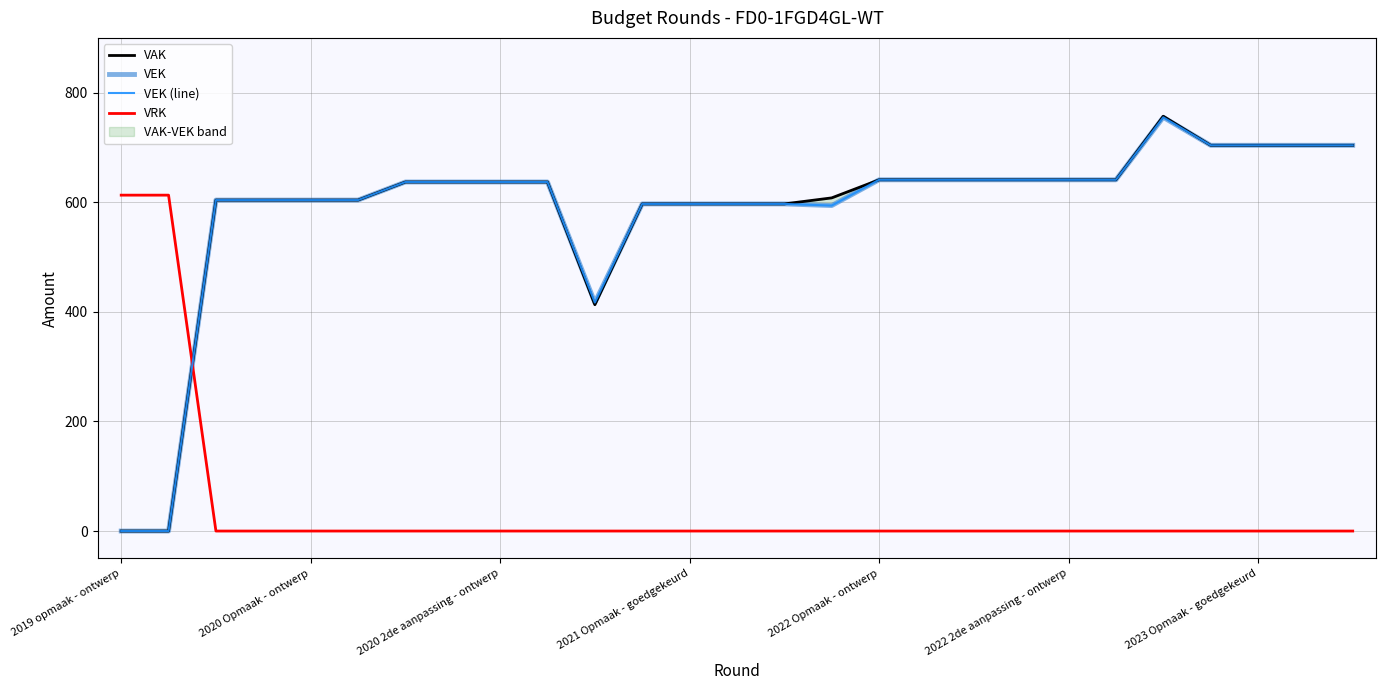

What is the total value across all series at 26?

2112